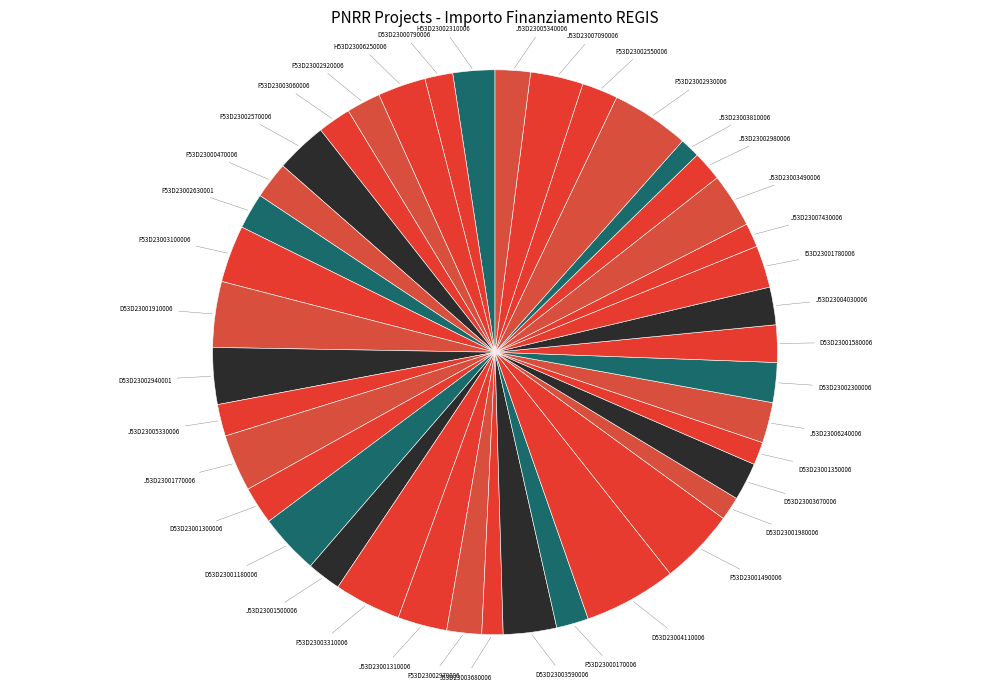

Count the number of slices in the pie.

40